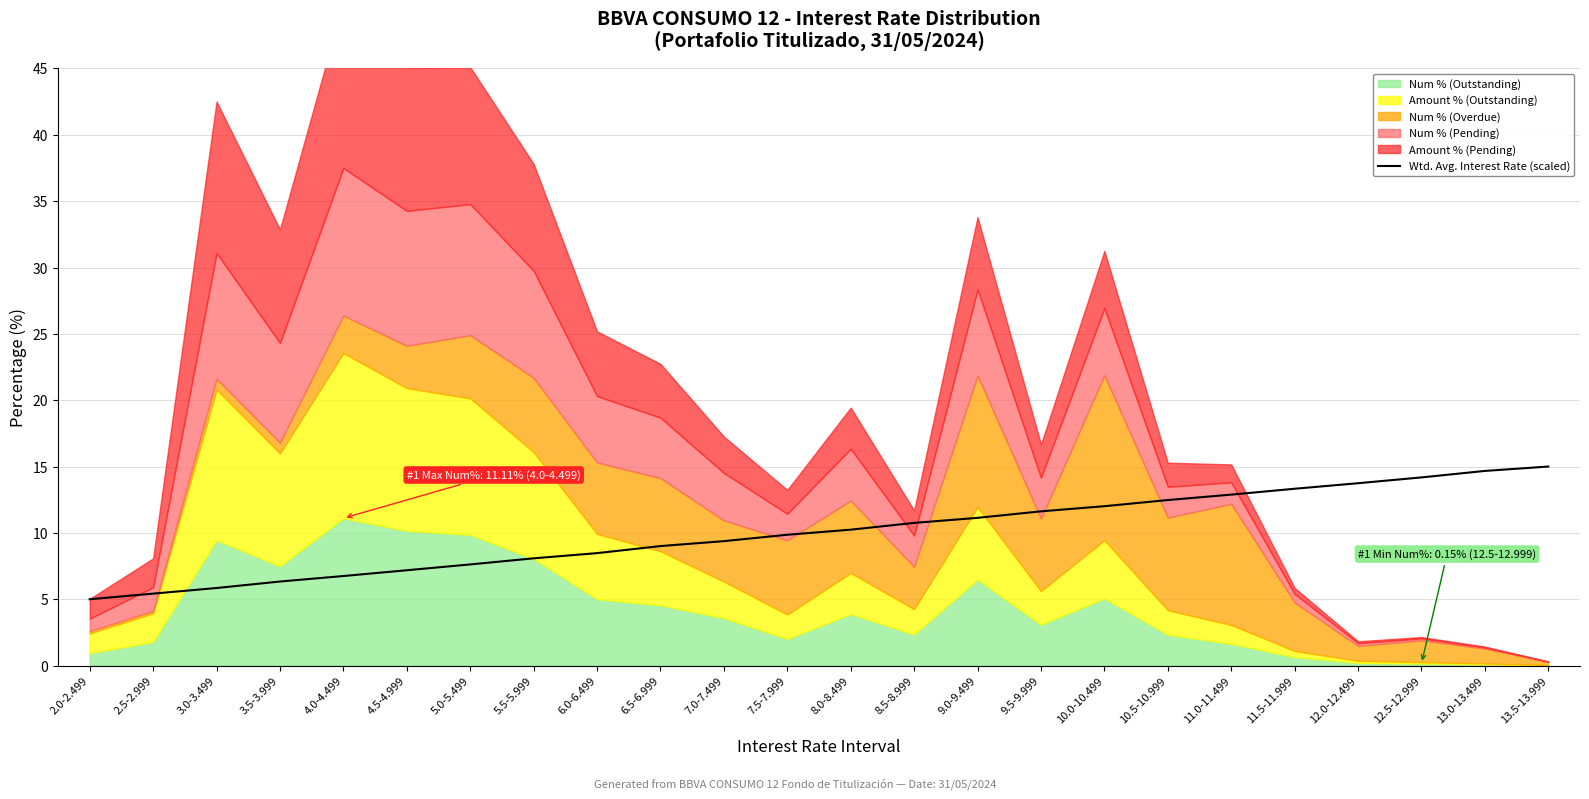

What is the difference between the second highest and minimum values?

9.7